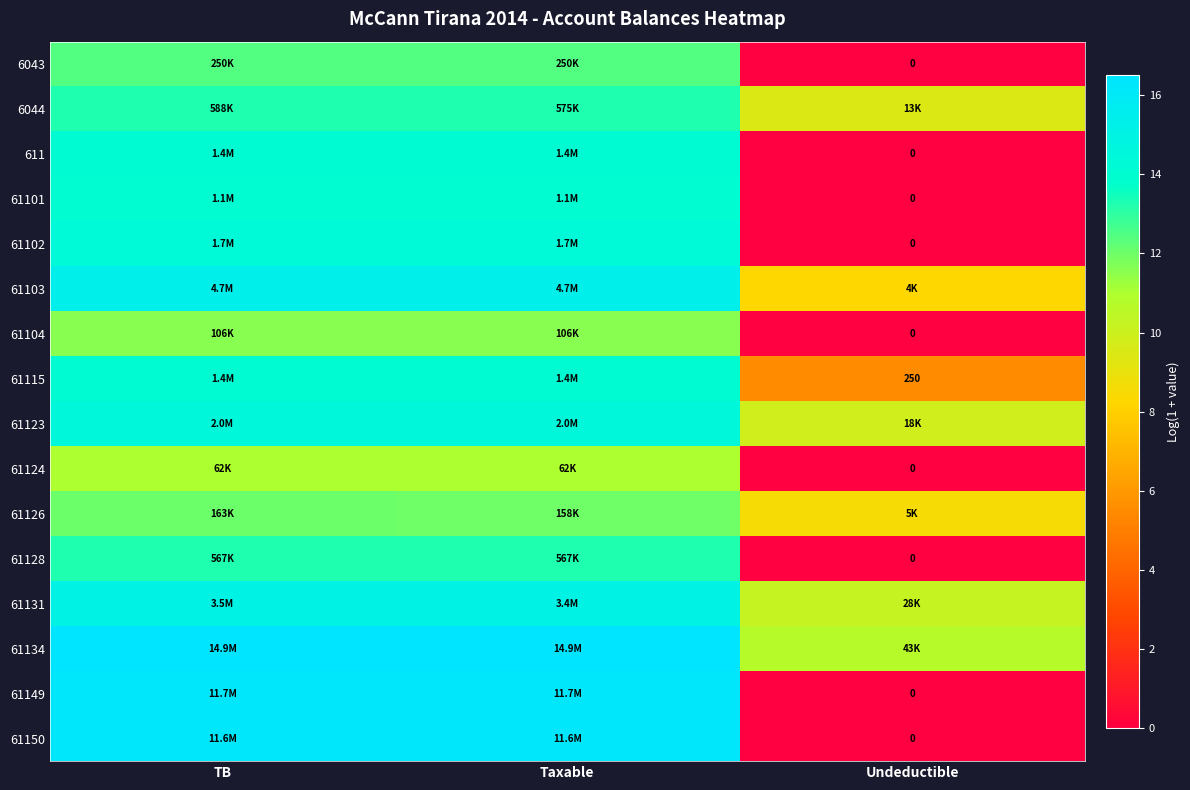

Is the value of 61104 at Undeductible greater than the value of 6043 at TB?

No